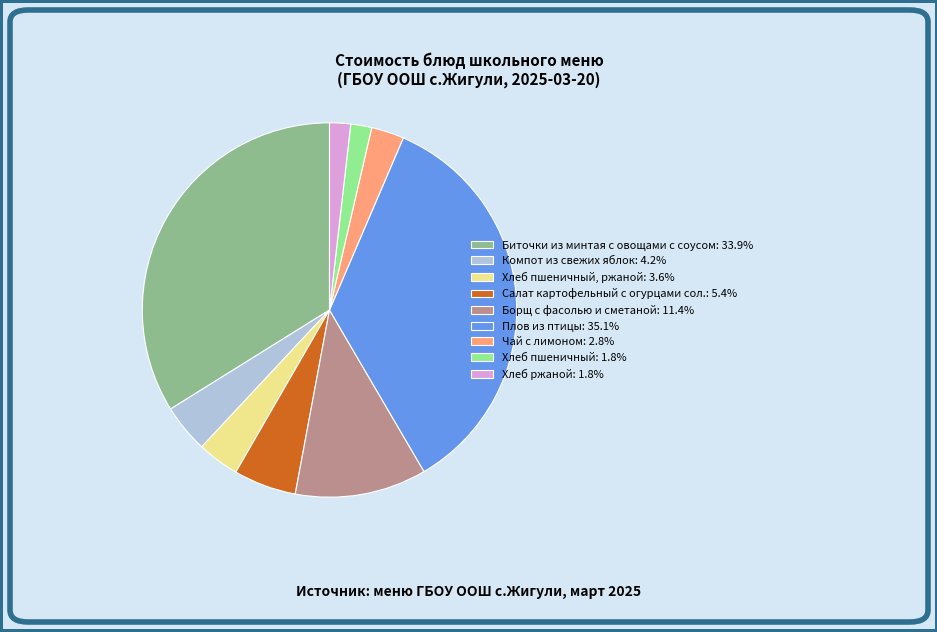

Does Хлеб пшеничный, ржаной: 3.6% account for over 50% of the chart?

No